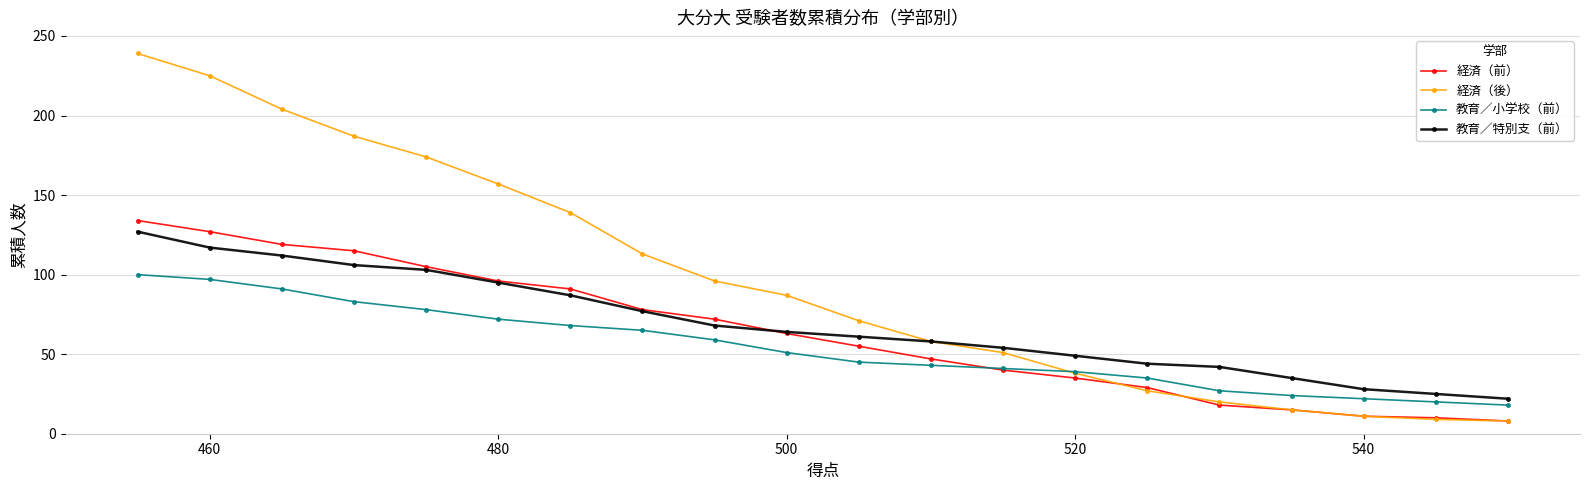

What is the spread (max minus min) of values at 500?

36